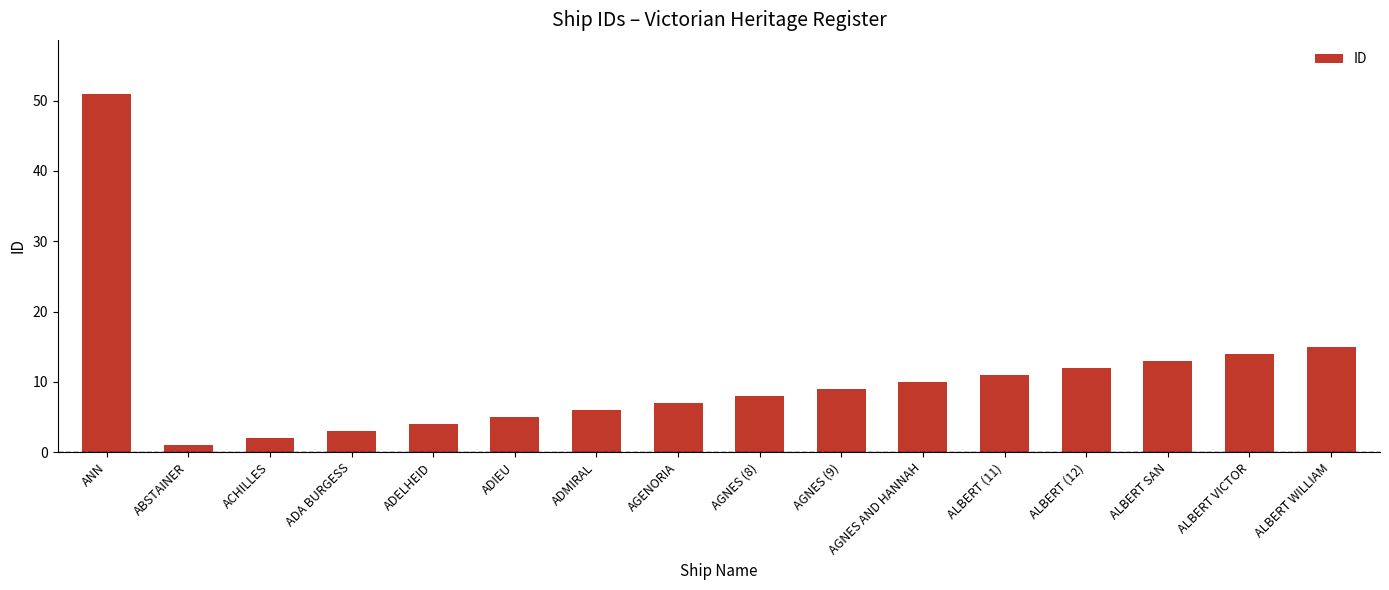

What is the smallest value displayed?

1